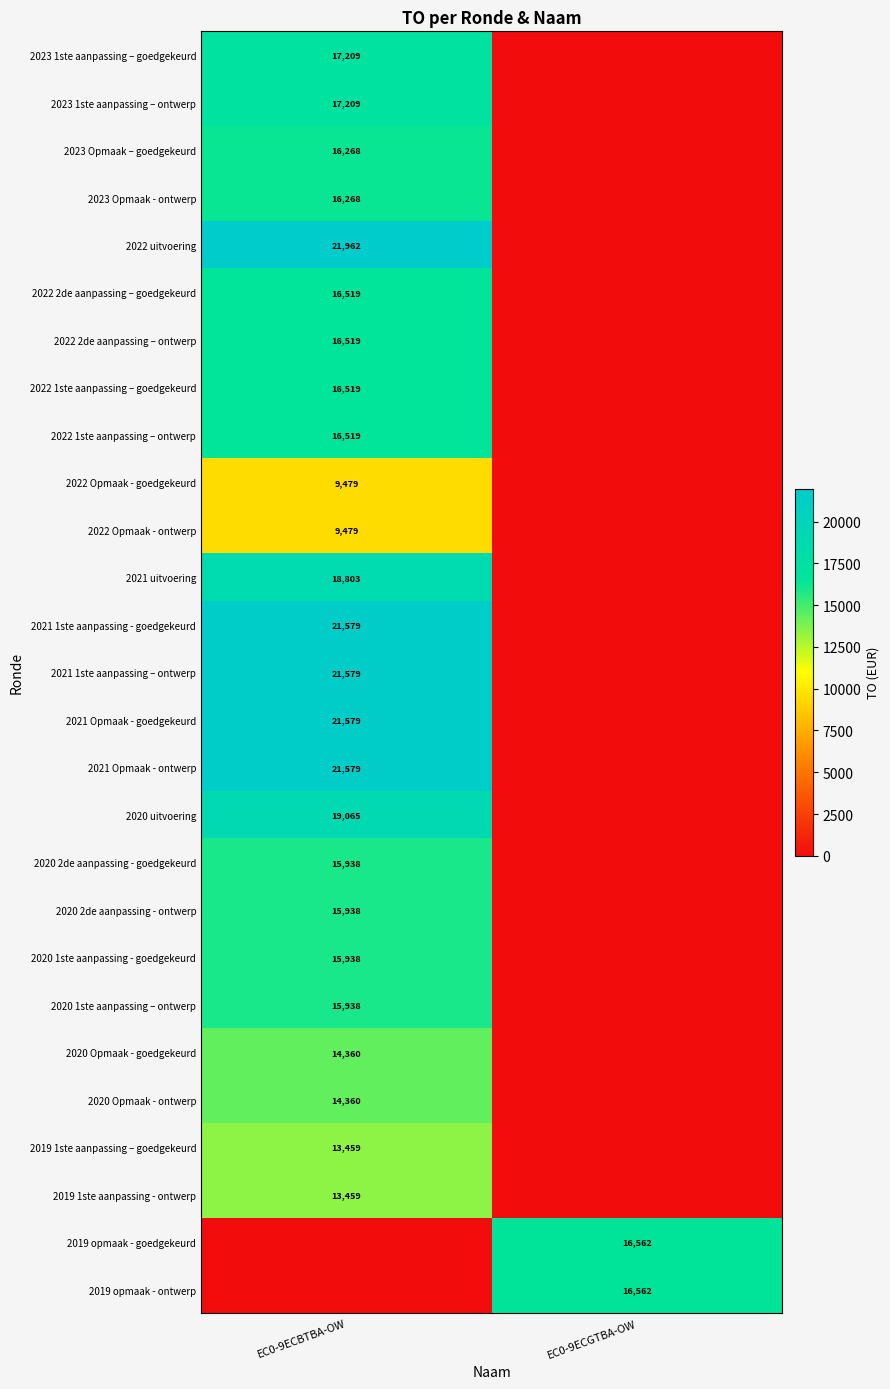

The value of 2019 1ste aanpassing - ontwerp at EC0-9ECBTBA-OW is 13459. True or false?

True